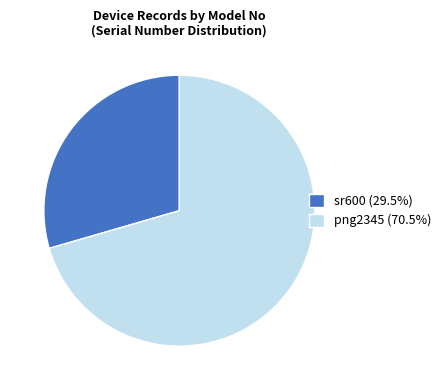

How many slices are in this pie chart?

2